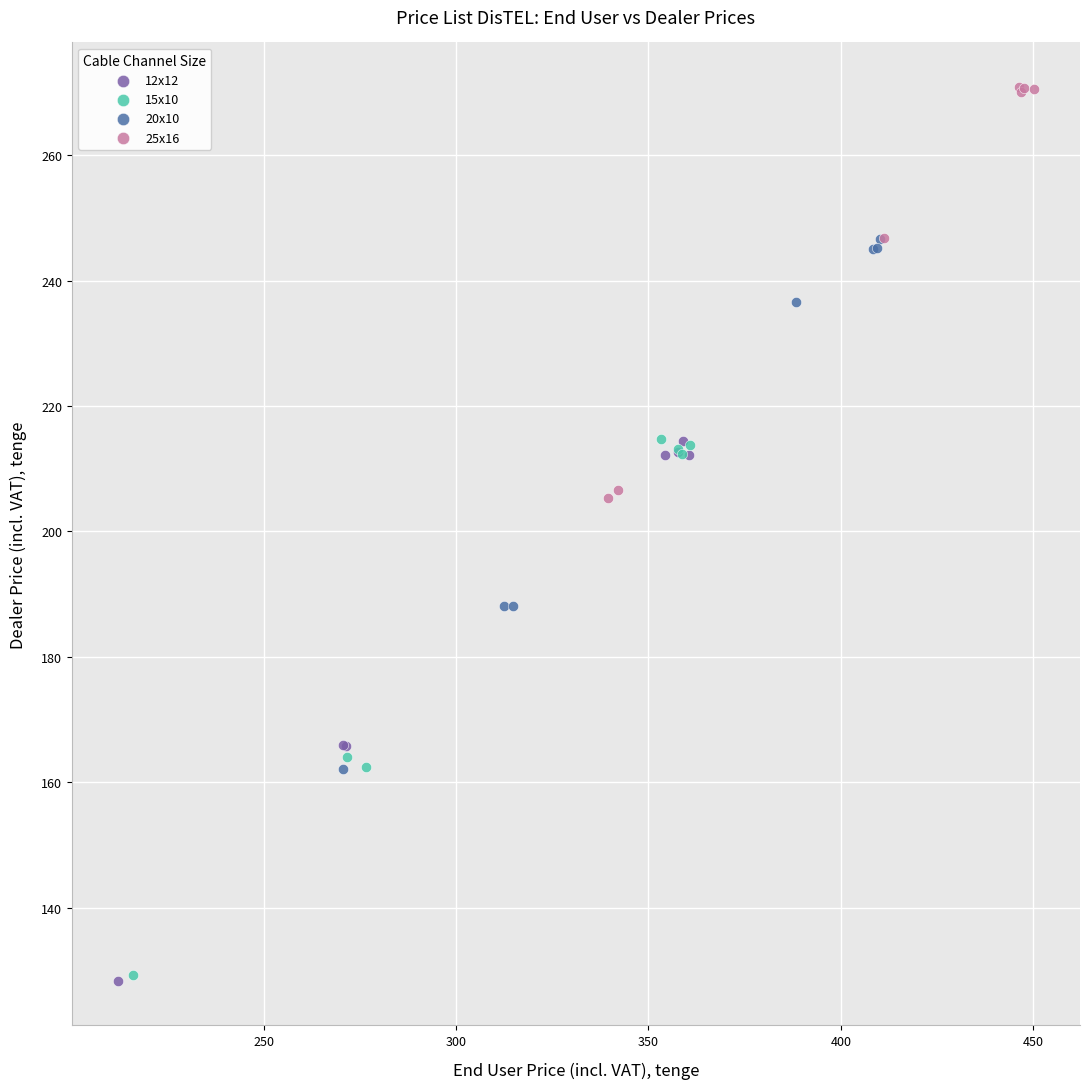

What are all the series names shown in the legend?

12x12, 15x10, 20x10, 25x16